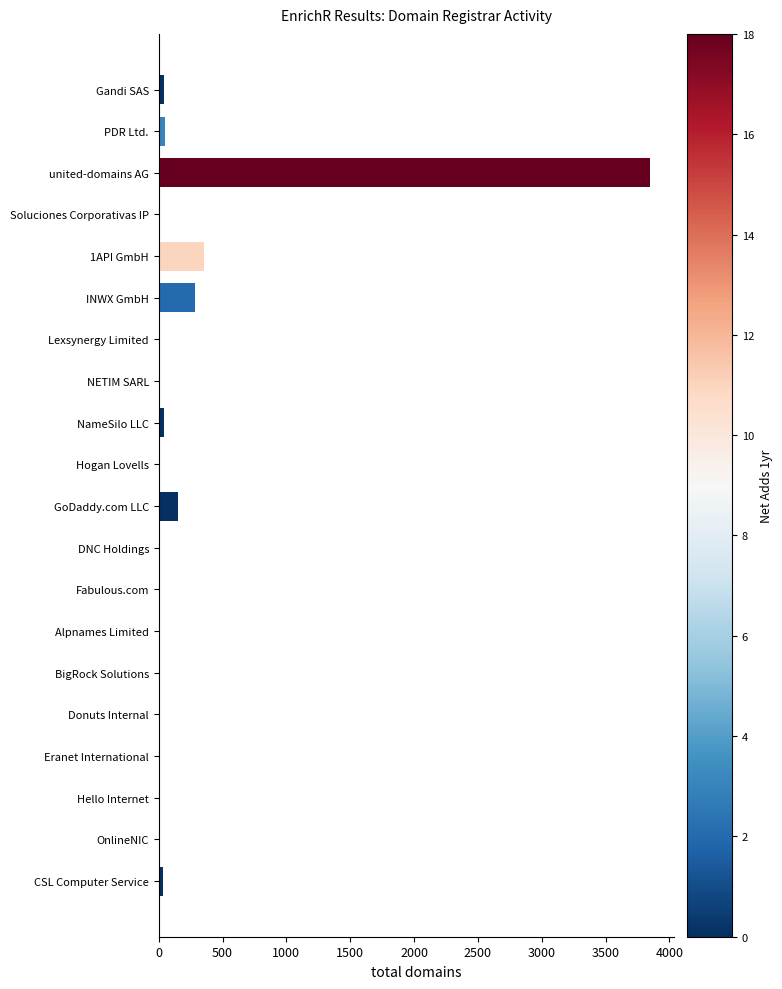

Count the number of categories in the chart.

20